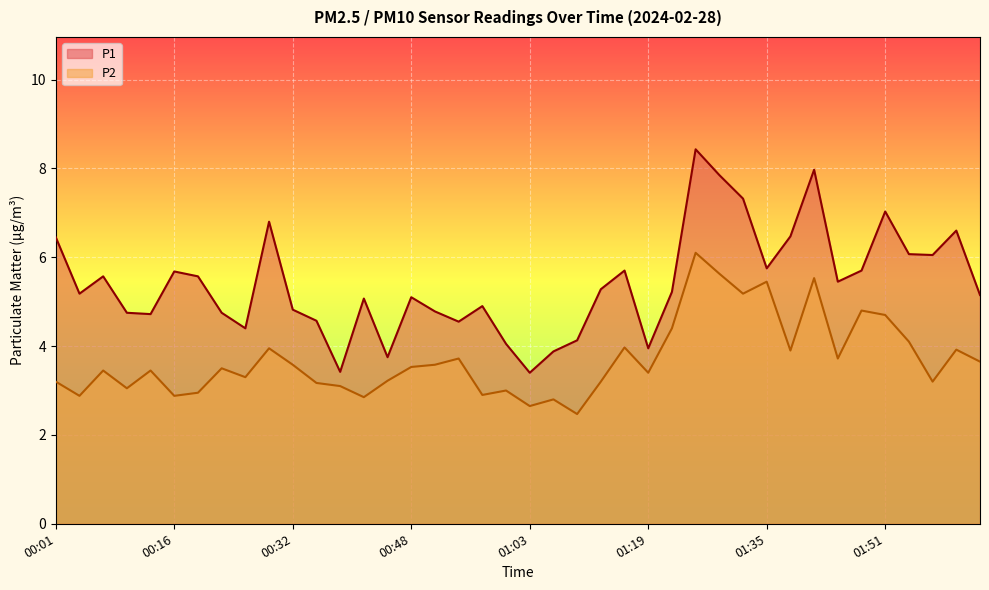

At 01:38, list the series in order from smallest to largest.

P2, P1